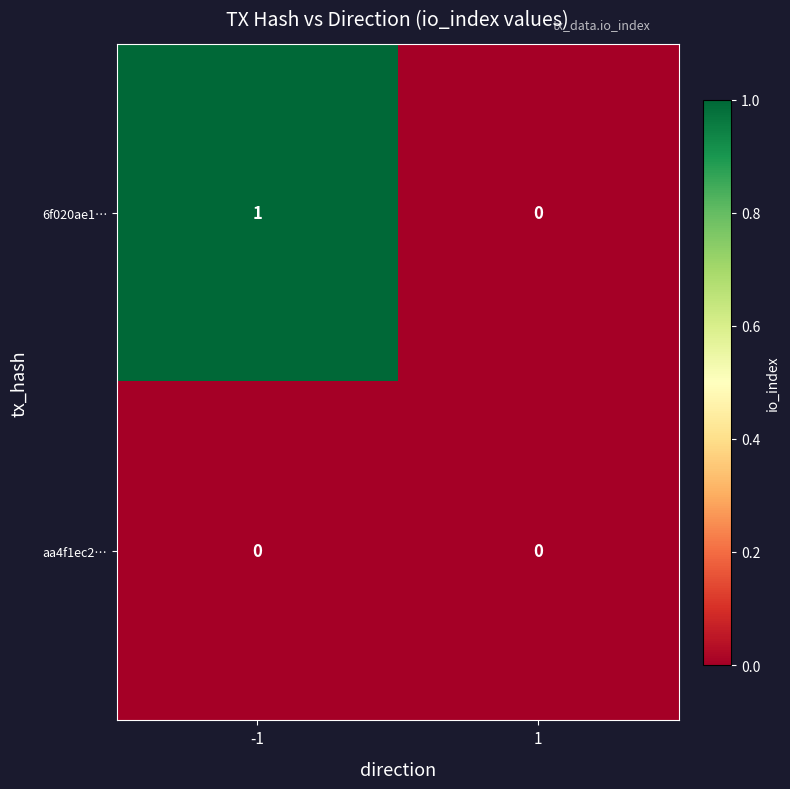

How many data points does each series have?

2